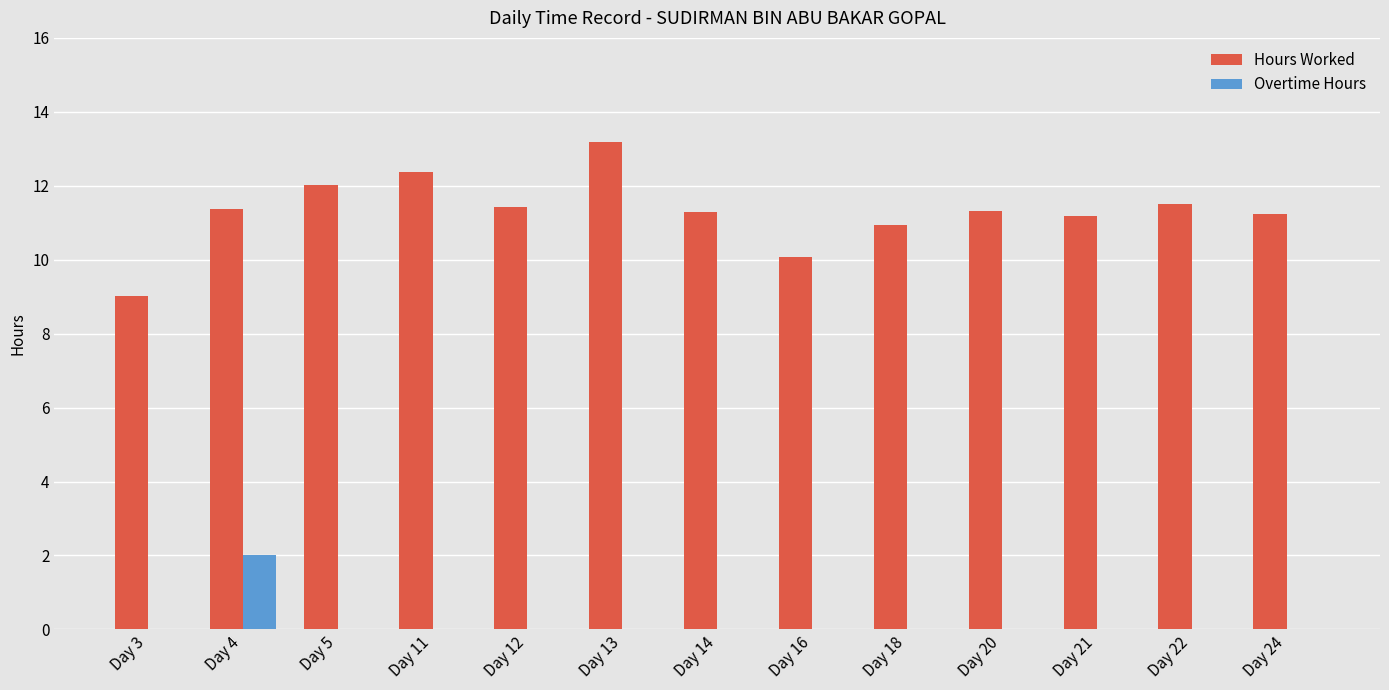

At which label is Hours Worked closest to 11?

Day 18